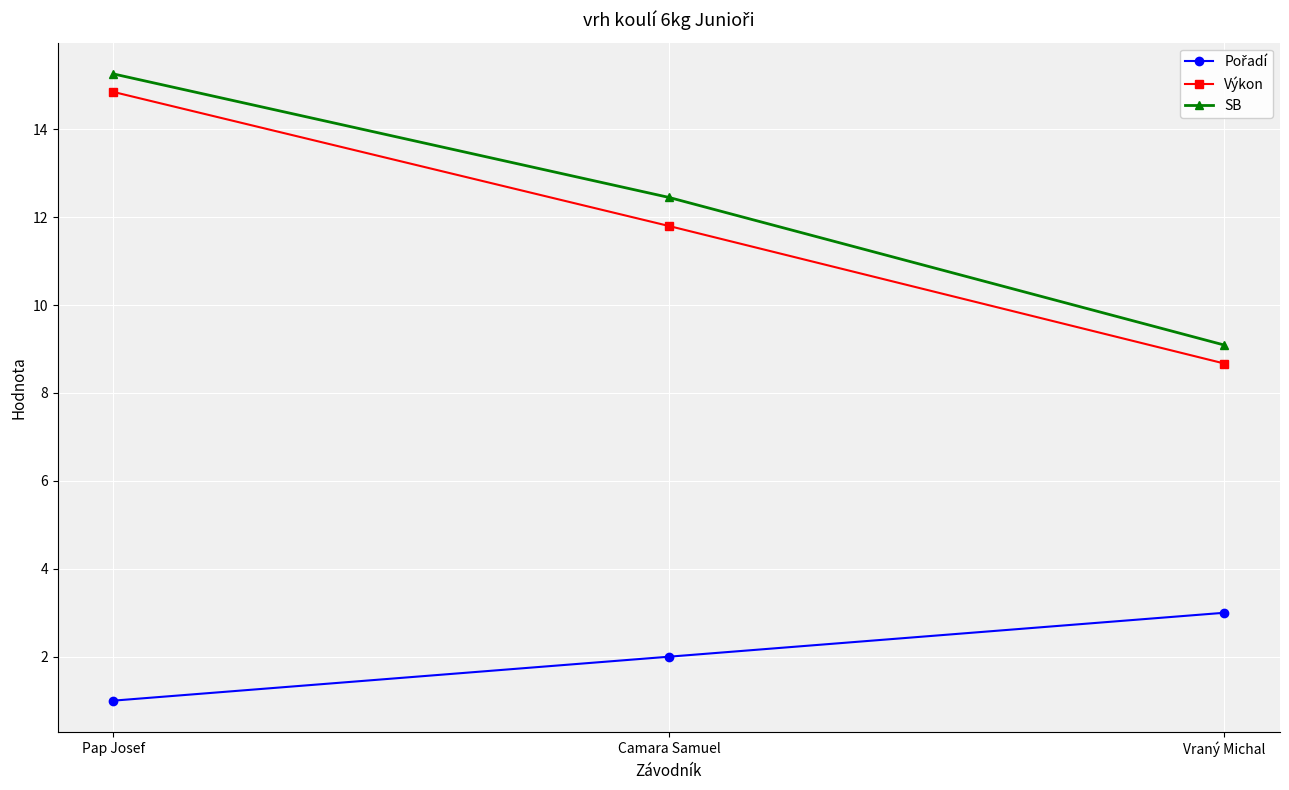

List the labels in order of SB value, largest first.

Pap Josef, Camara Samuel, Vraný Michal